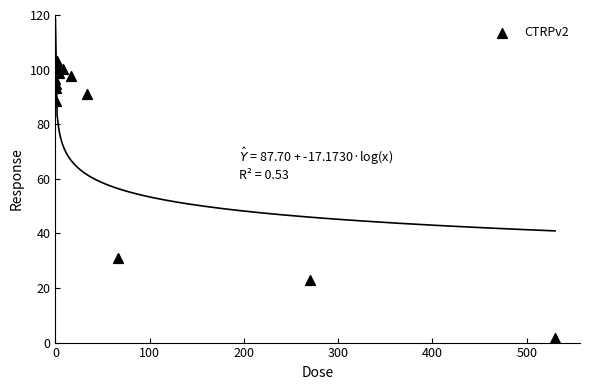

What Y value in the scatter plot is closest to 52?

31.0